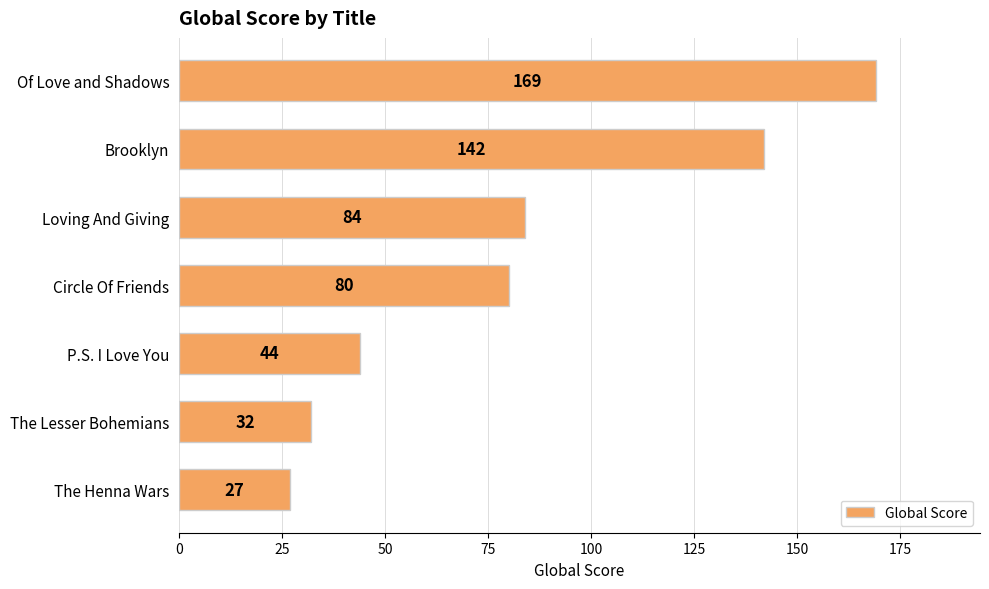

What is the smallest value displayed?

27